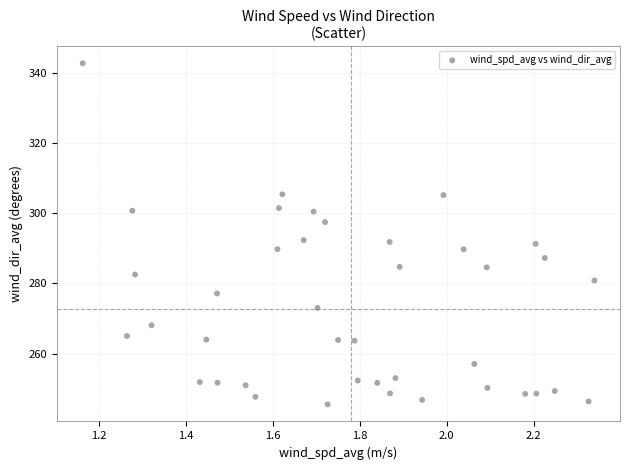

What is the range of Y values (max minus min)?

97.2